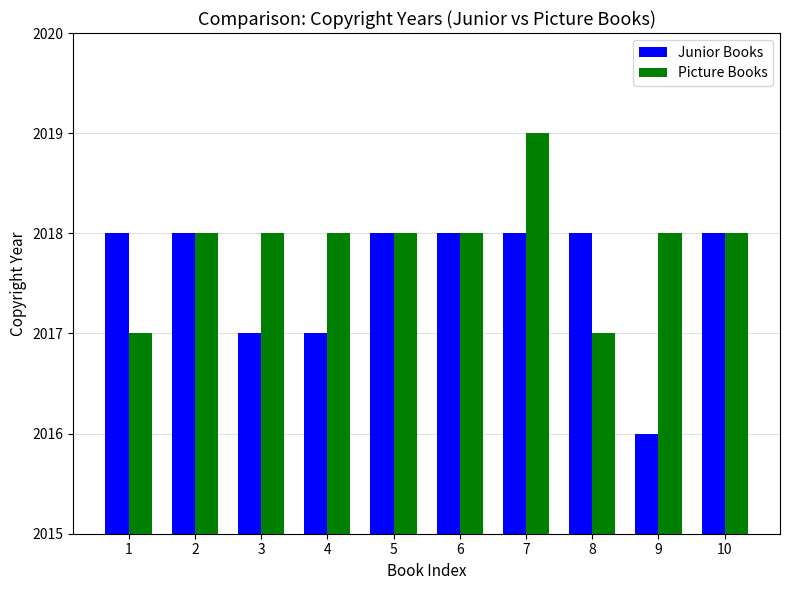

Is it true that Junior Books equals 2018 at 2?

True